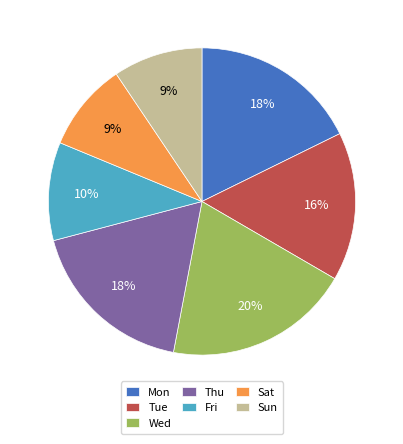

Does Wed represent more than half of the total?

No